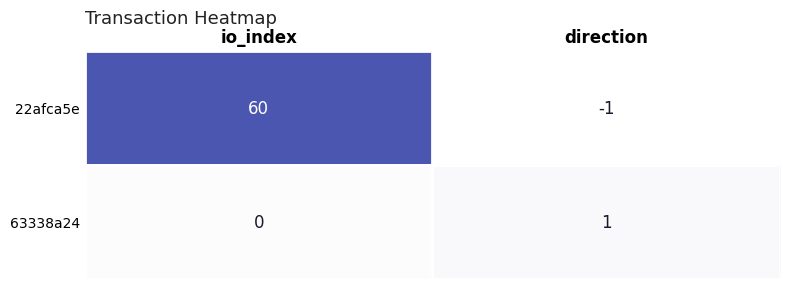

Reading left to right, transcribe all the data shown in this chart.

22afca5e: 60	-1
63338a24: 0	1